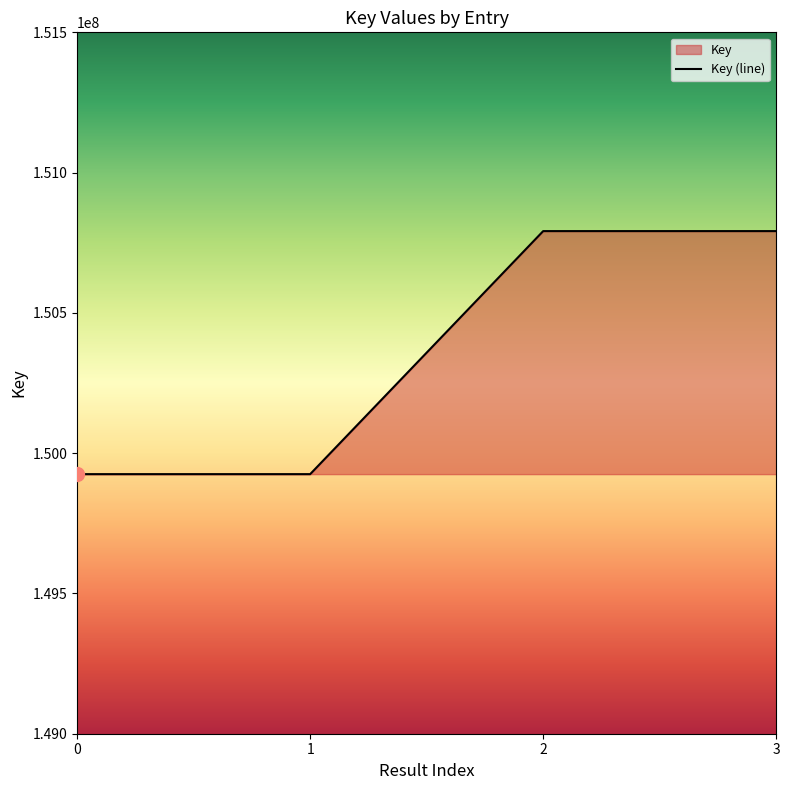

Which has a higher value, 1 or 2?

2